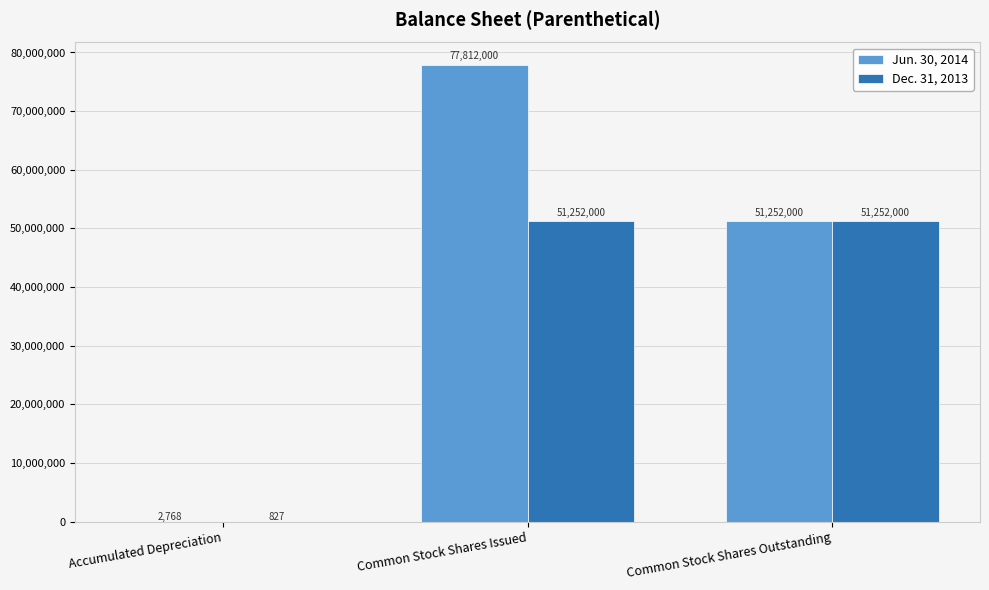

How many Jun. 30, 2014 values are between 2768 and 77812000?

3